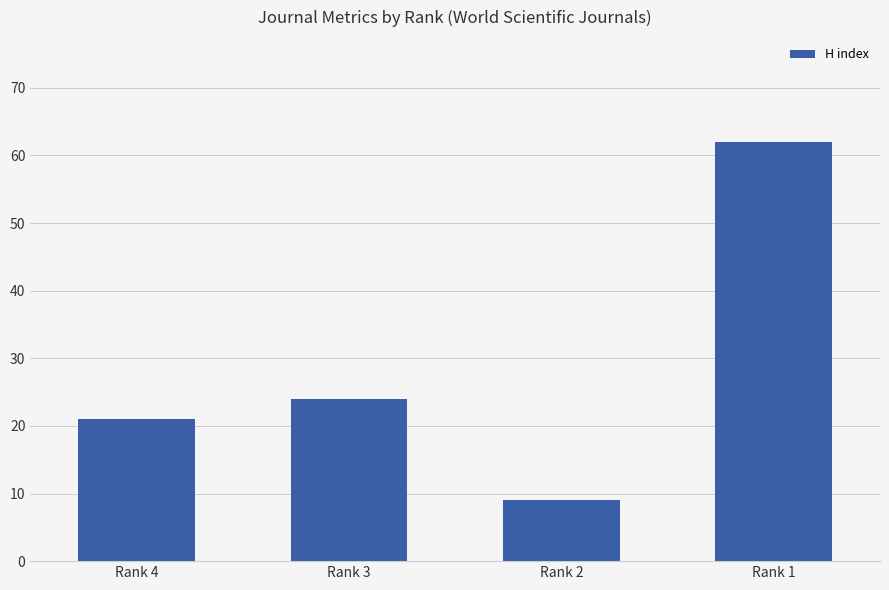

At which category does the chart reach its minimum across all series?

Rank 2